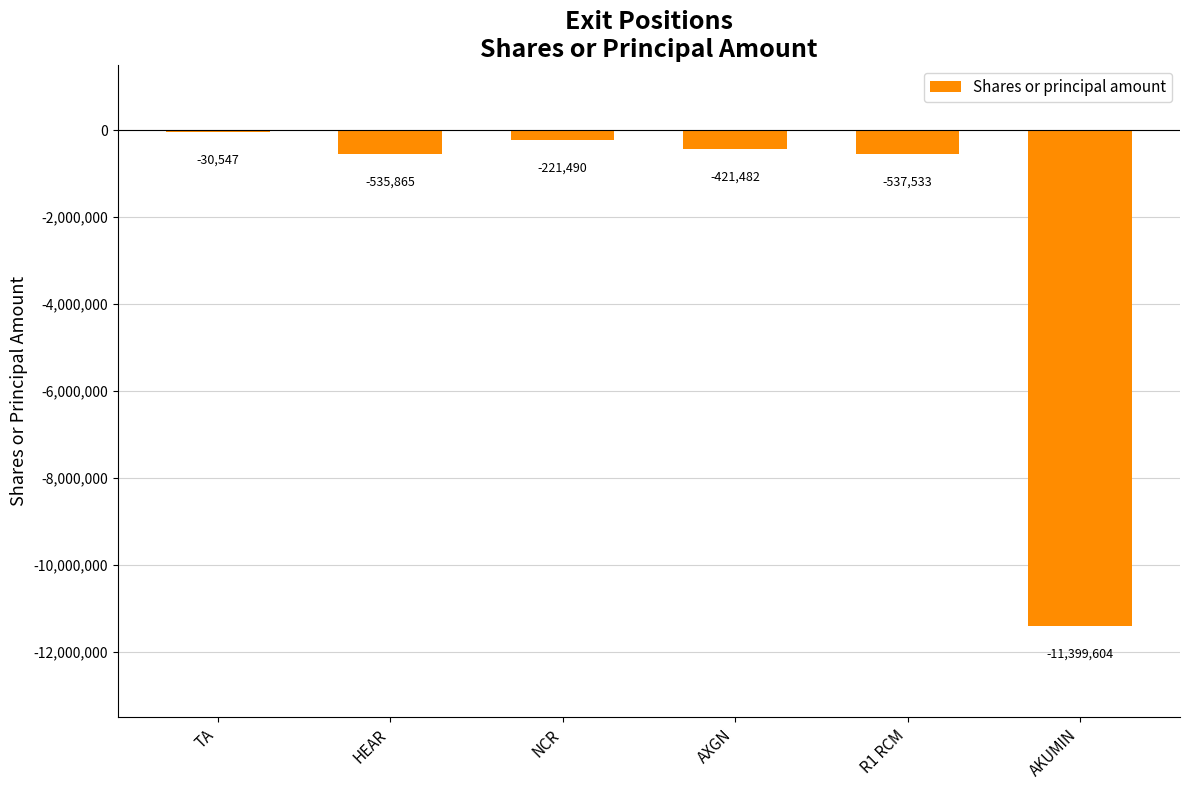

What is the sum of all values?

-13146521